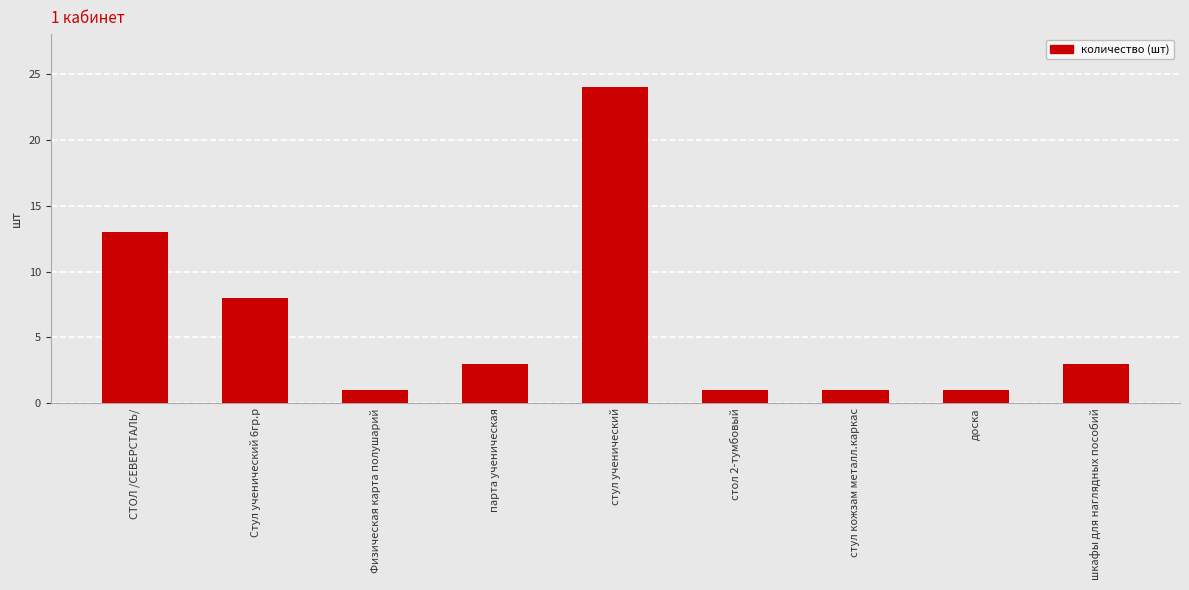

Is it true that the value at шкафы для наглядных пособий is 2?

False